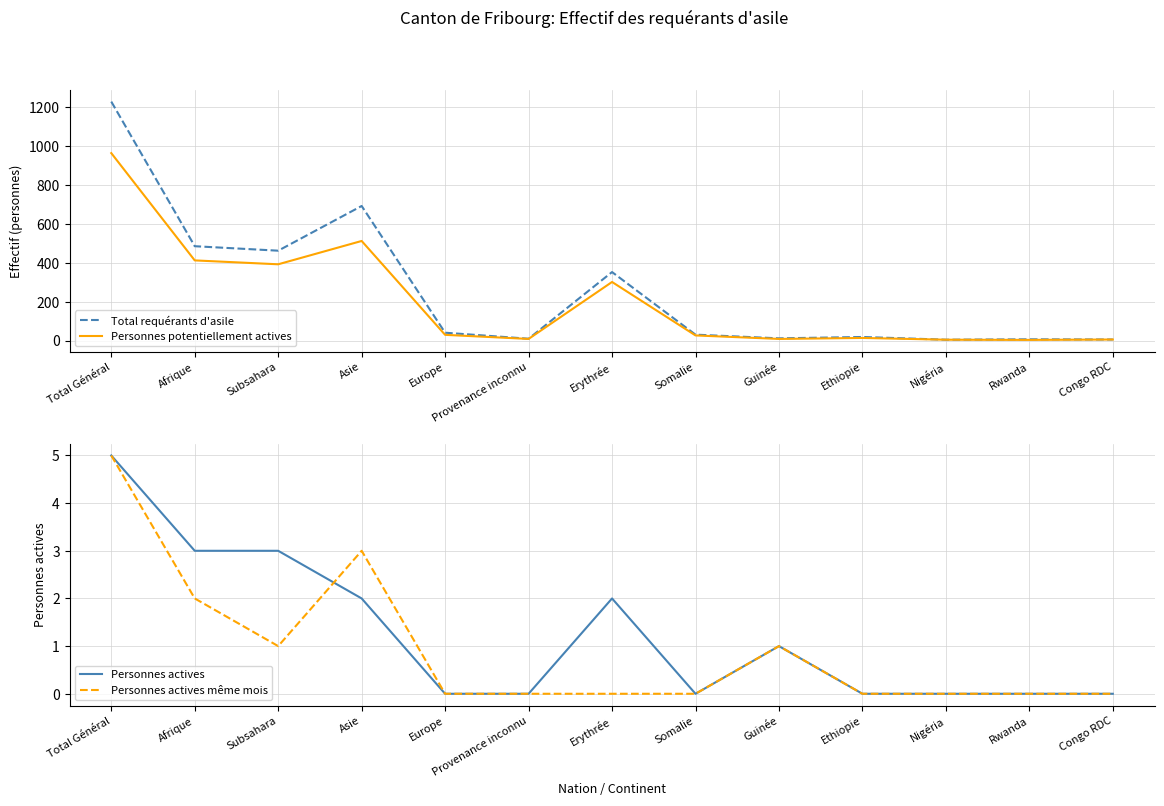

Is it true that Personnes actives même mois equals 1 at Afrique?

False